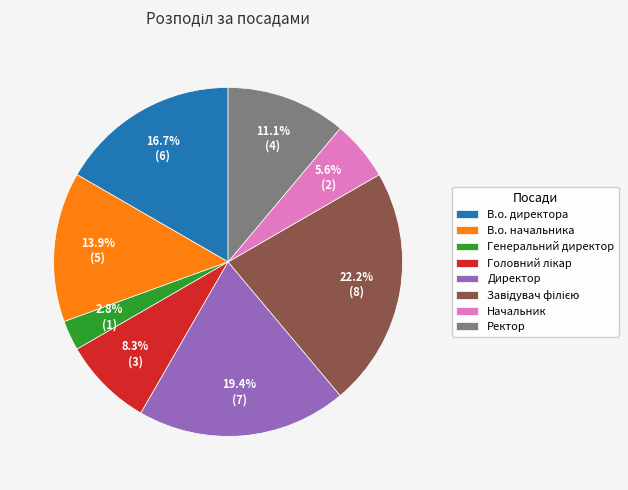

Is it true that Директор is 19% of the pie?

True